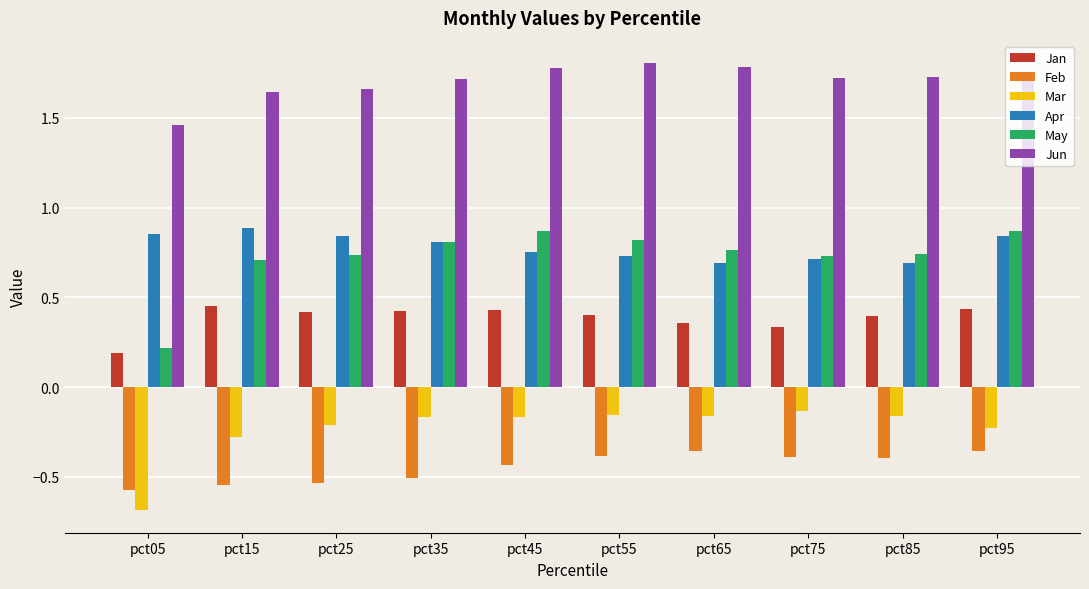

Which series has the widest spread of values?

May